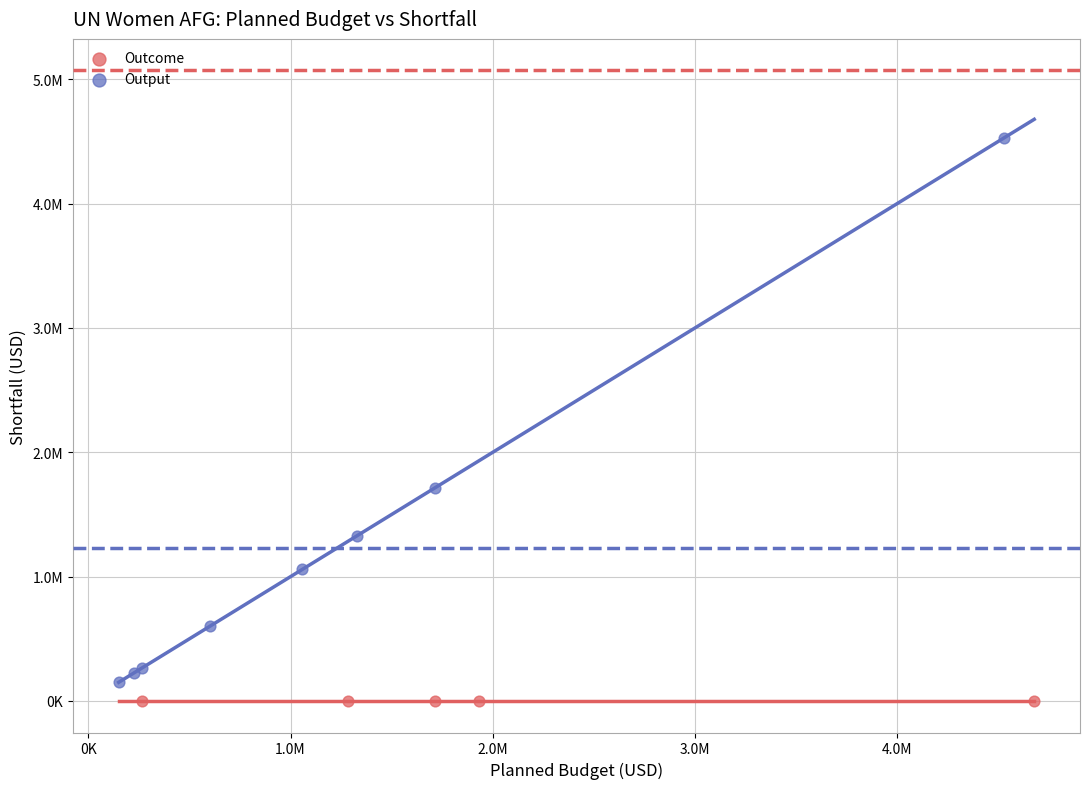

What are all the series names shown in the legend?

Outcome, Output